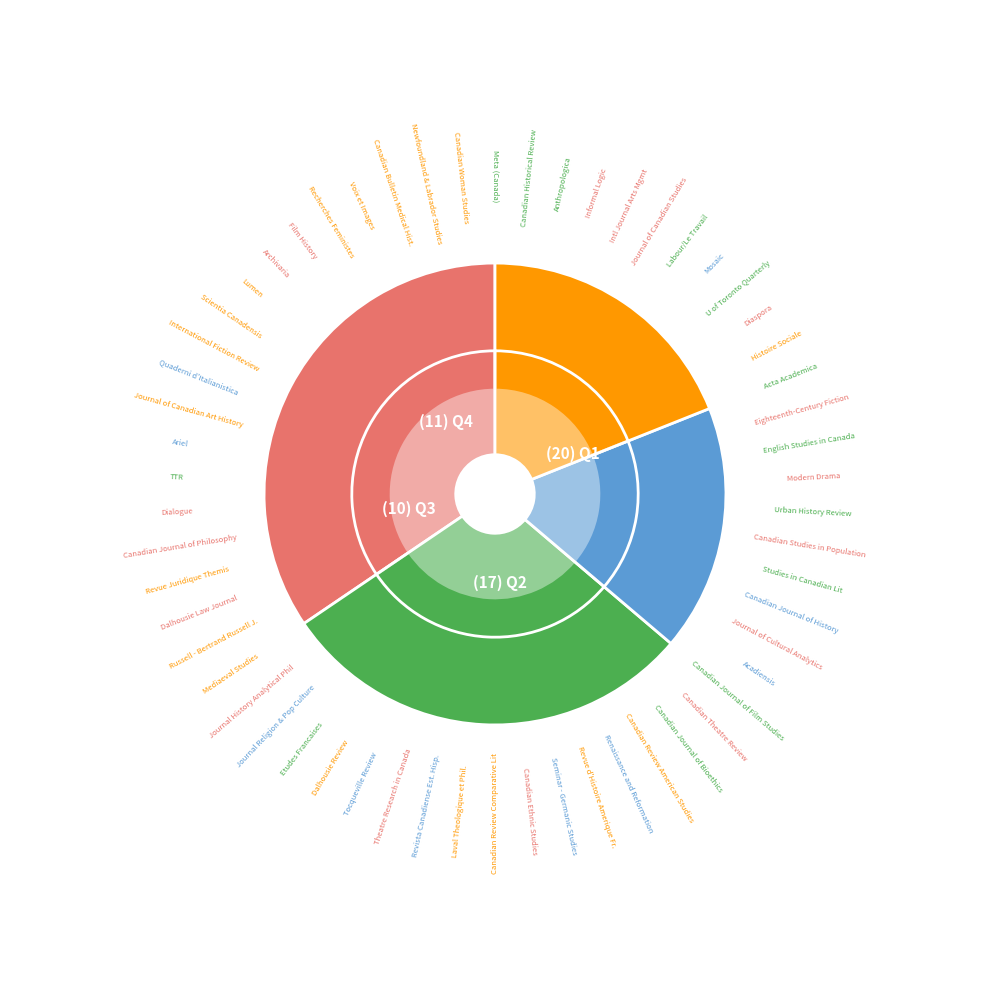

To the nearest percent, what is the difference between the Q3 and Q1 slice percentages?

17%